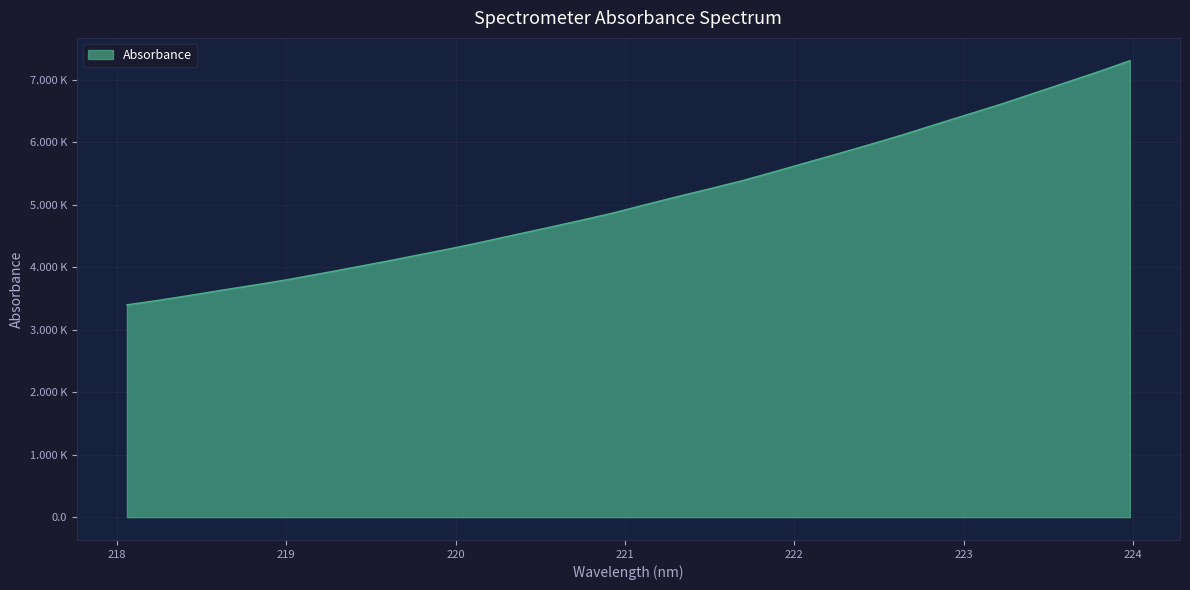

Is this an area chart (filled region under the line)?

Yes